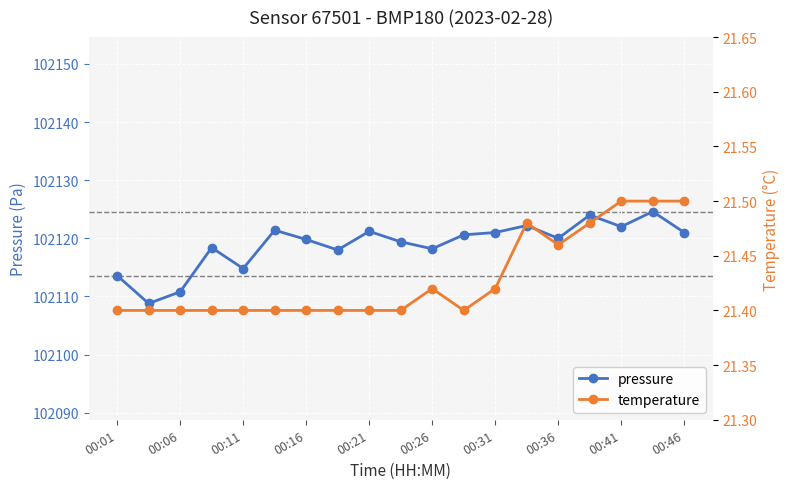

How many lines are shown in the chart?

2